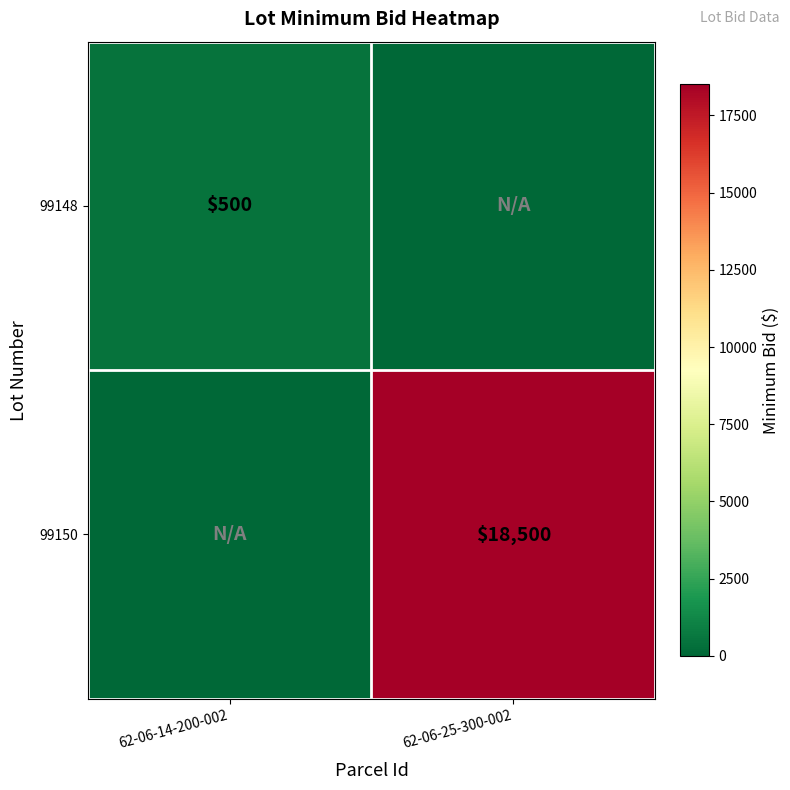

The value of 99148 at 62-06-14-200-002 is 161. True or false?

False